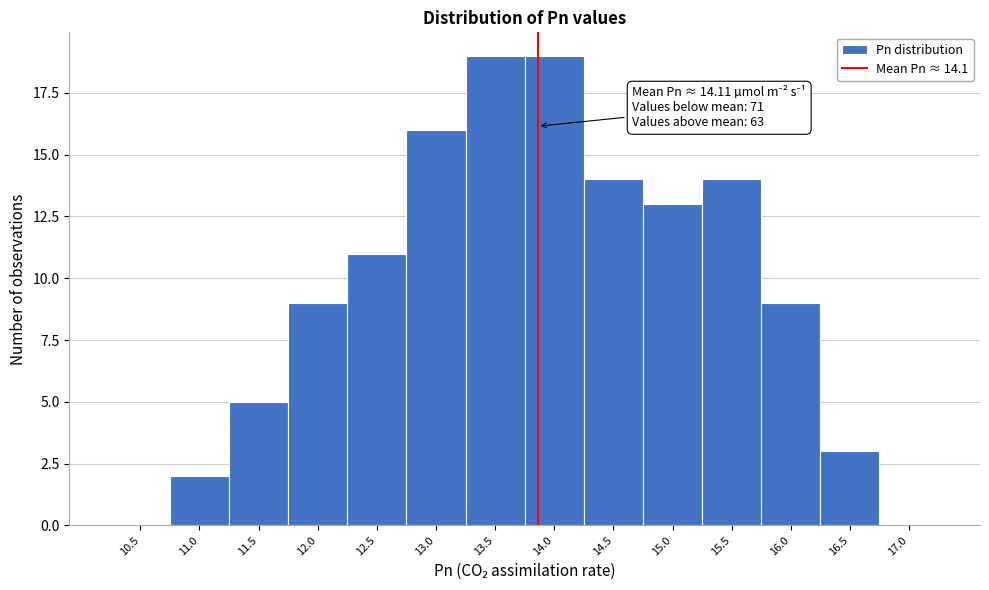

Reading left to right, transcribe all the data shown in this chart.

10.5=0	11.0=2	11.5=5	12.0=9	12.5=11	13.0=16	13.5=19	14.0=19	14.5=14	15.0=13	15.5=14	16.0=9	16.5=3	17.0=0